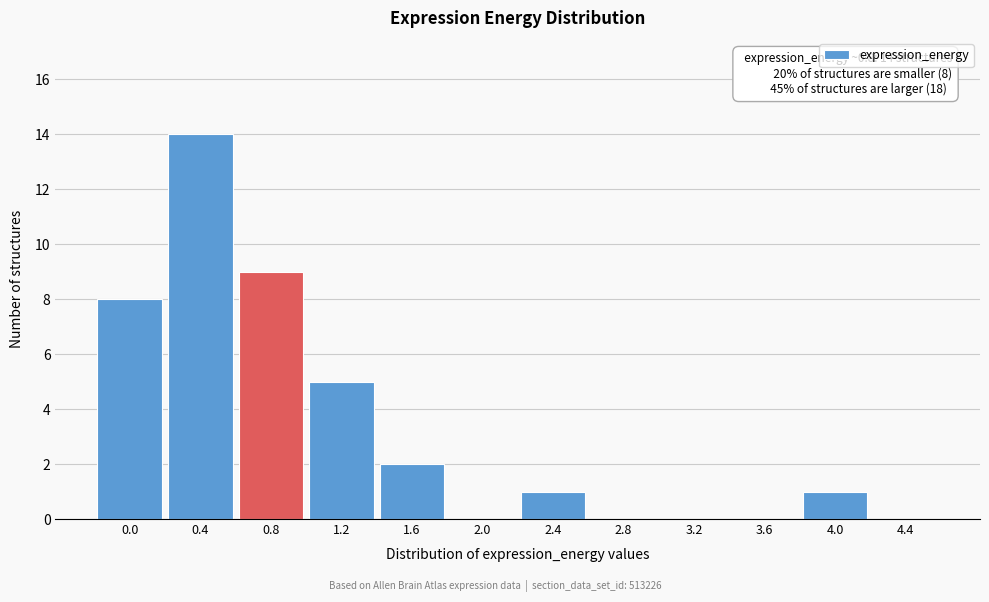

Reading left to right, transcribe all the data shown in this chart.

0.0=8	0.4=14	0.8=9	1.2=5	1.6=2	2.0=0	2.4=1	2.8=0	3.2=0	3.6=0	4.0=1	4.4=0